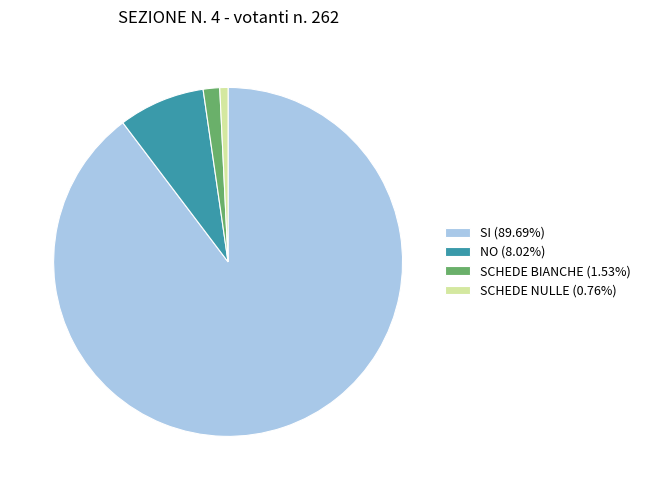

Is there a majority slice in this chart?

Yes